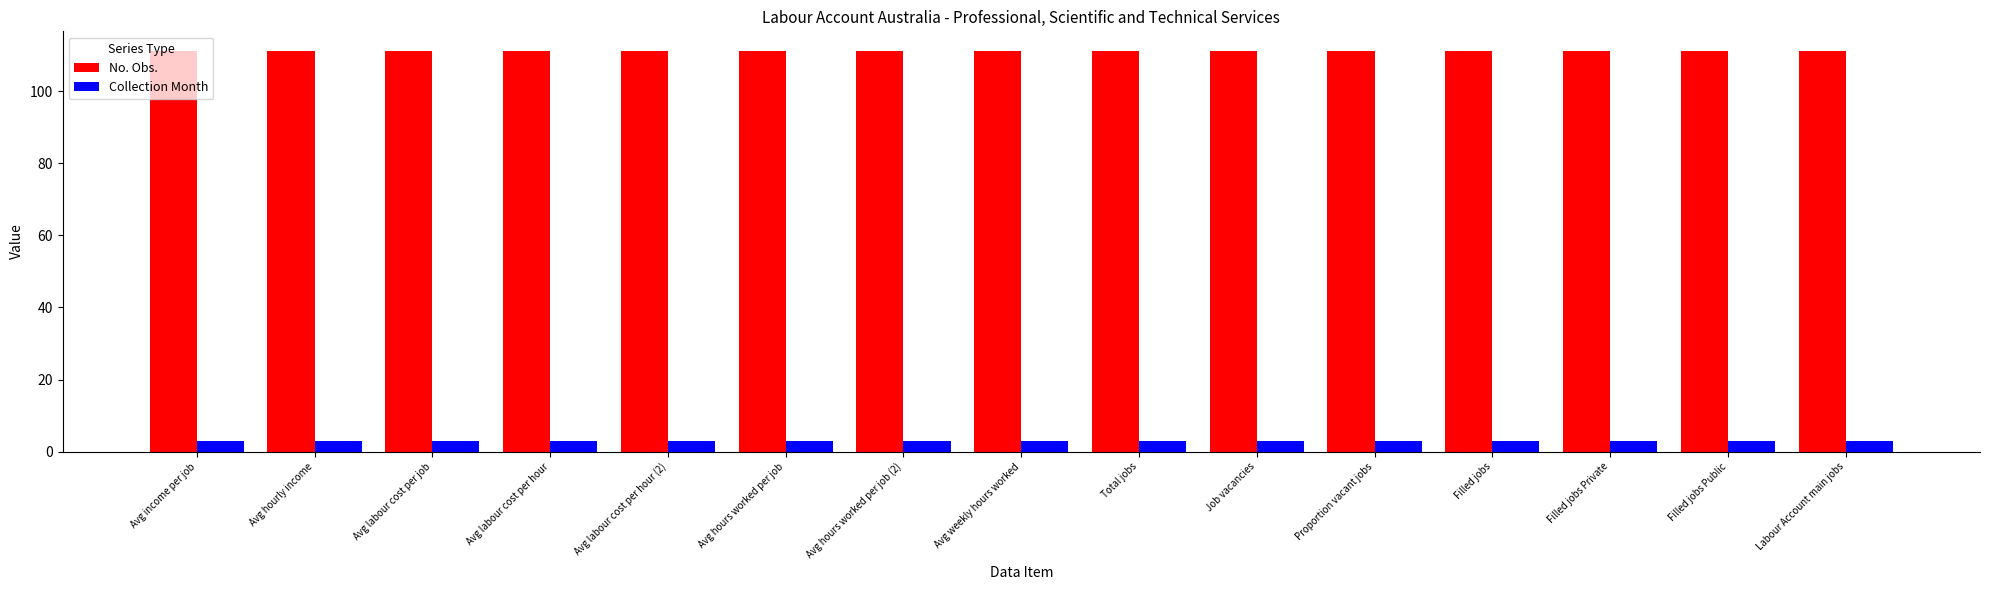

How many bars are there in total?

30